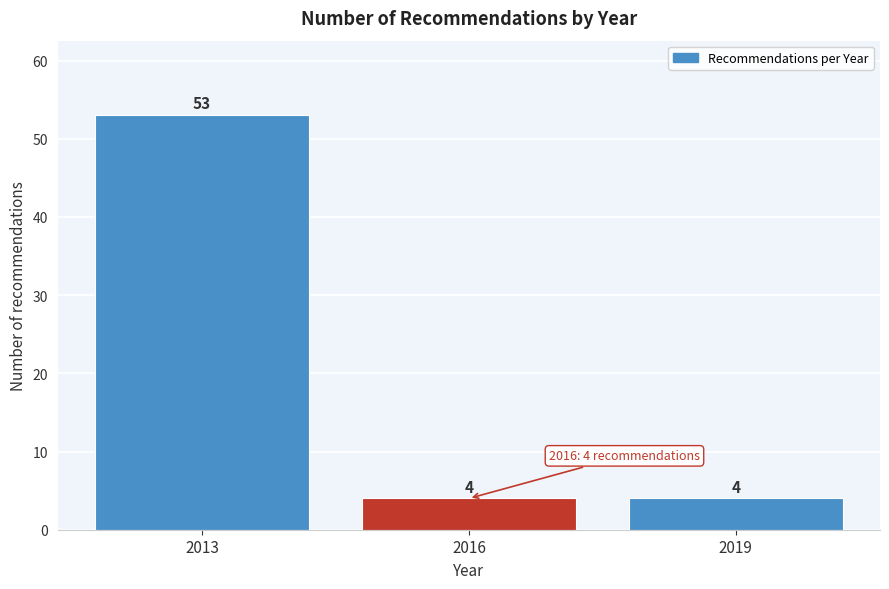

Reading left to right, what are all the values shown in this chart?

2013=53	2016=4	2019=4